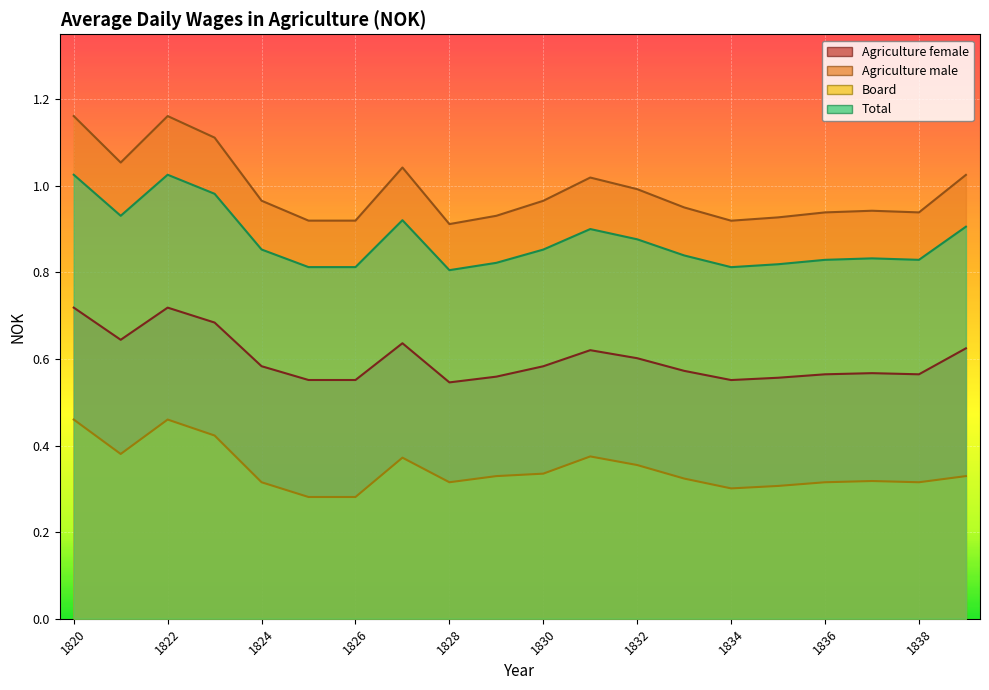

How many lines are shown in the chart?

4